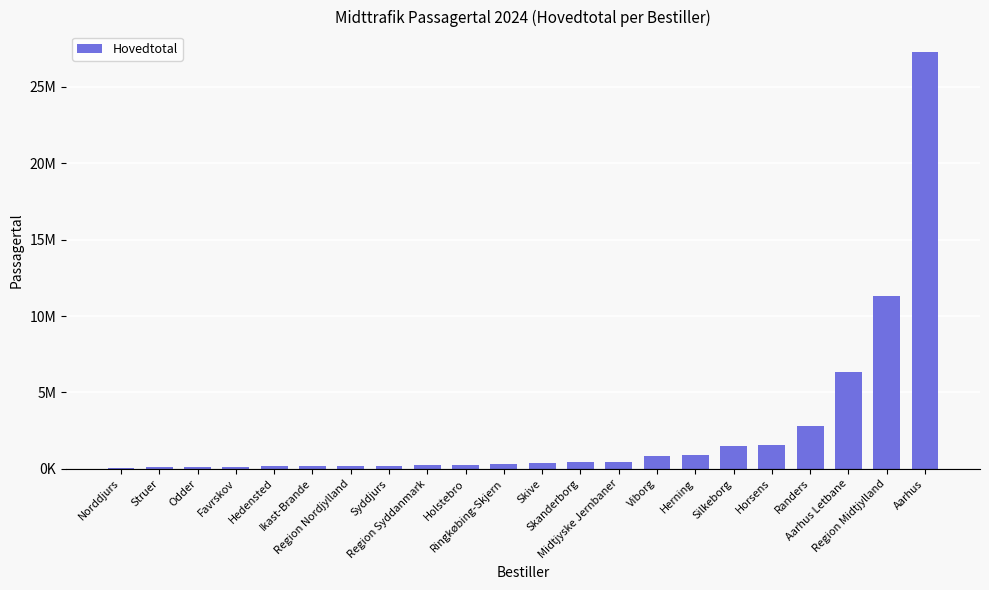

Reading left to right, what are all the values shown in this chart?

Norddjurs=64000	Struer=111000	Odder=122000	Favrskov=148000	Hedensted=152000	Ikast-Brande=166000	Region Nordjylland=177000	Syddjurs=184000	Region Syddanmark=249000	Holstebro=261000	Ringkøbing-Skjern=297000	Skive=373000	Skanderborg=426000	Midtjyske Jernbaner=445000	Viborg=823000	Herning=879000	Silkeborg=1461000	Horsens=1571000	Randers=2795000	Aarhus Letbane=6351000	Region Midtjylland=11313000	Aarhus=27258000